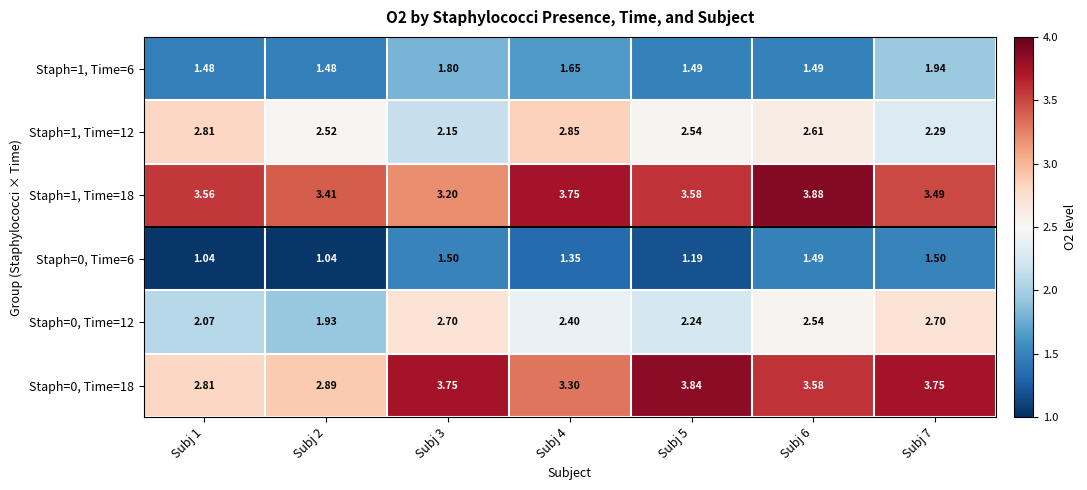

At which category is the sum across all series the highest?

Subj 7